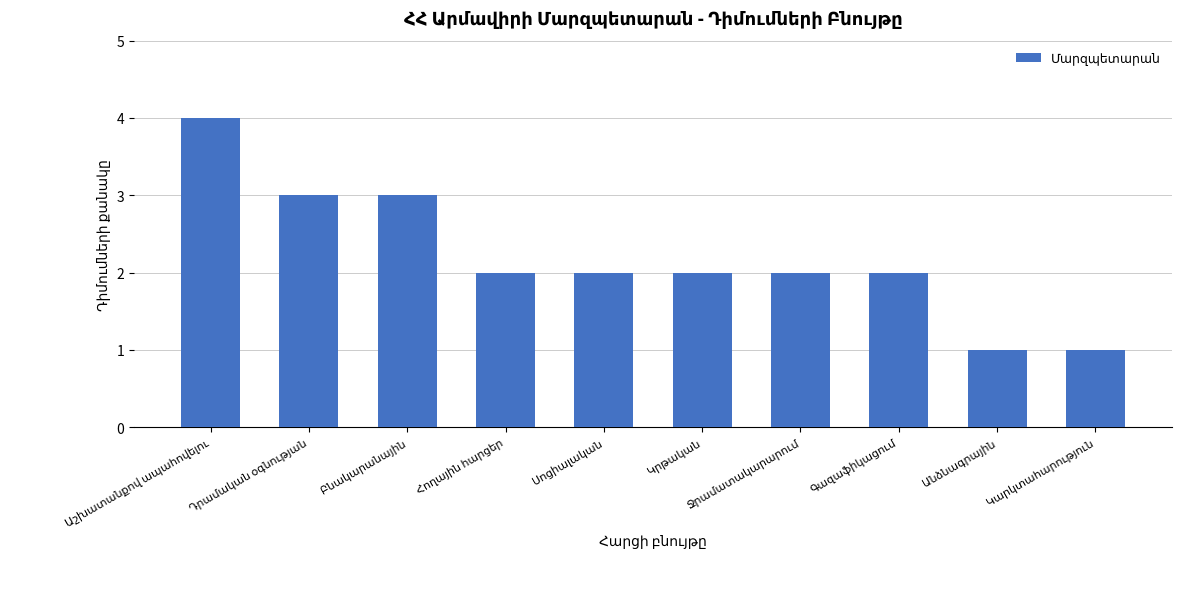

What is the maximum value shown in the chart?

4